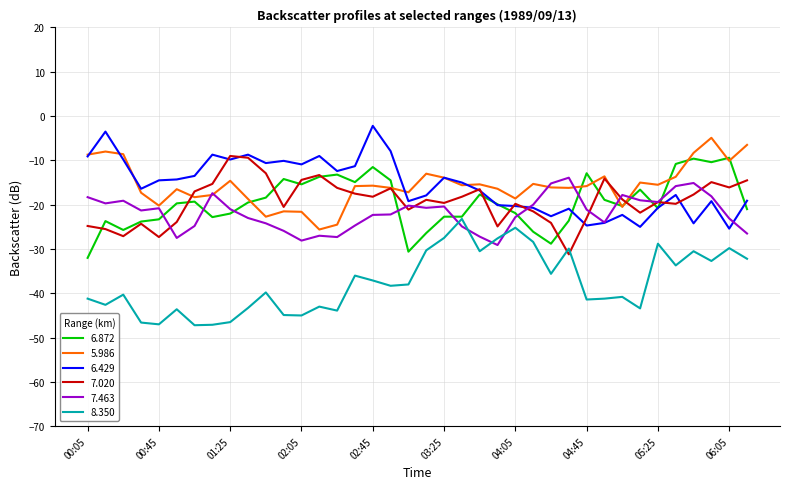

What is the difference between the second highest and second lowest values in the 6.429 series?

21.5